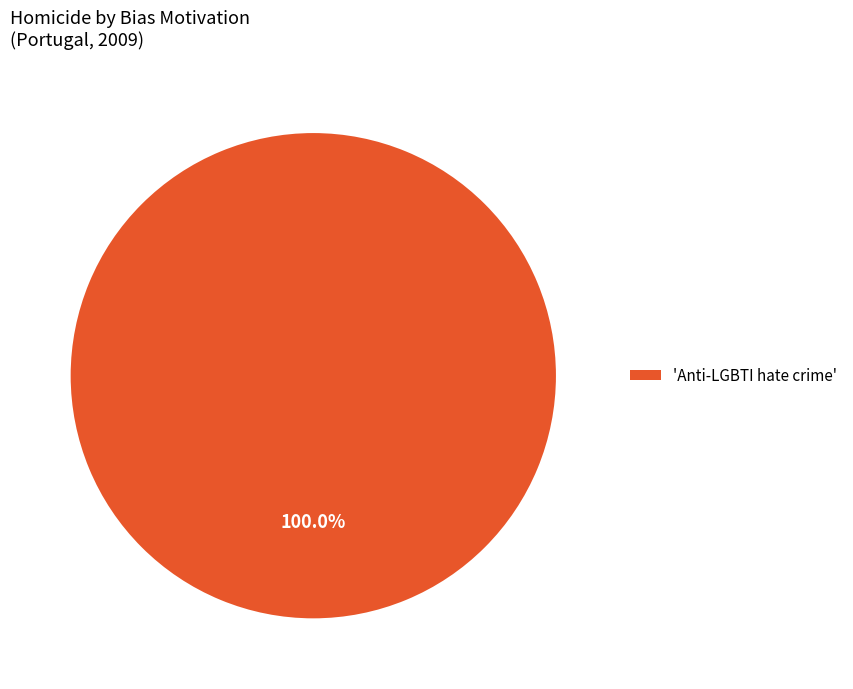

Rank the categories by value from highest to lowest.

'Anti-LGBTI hate crime'